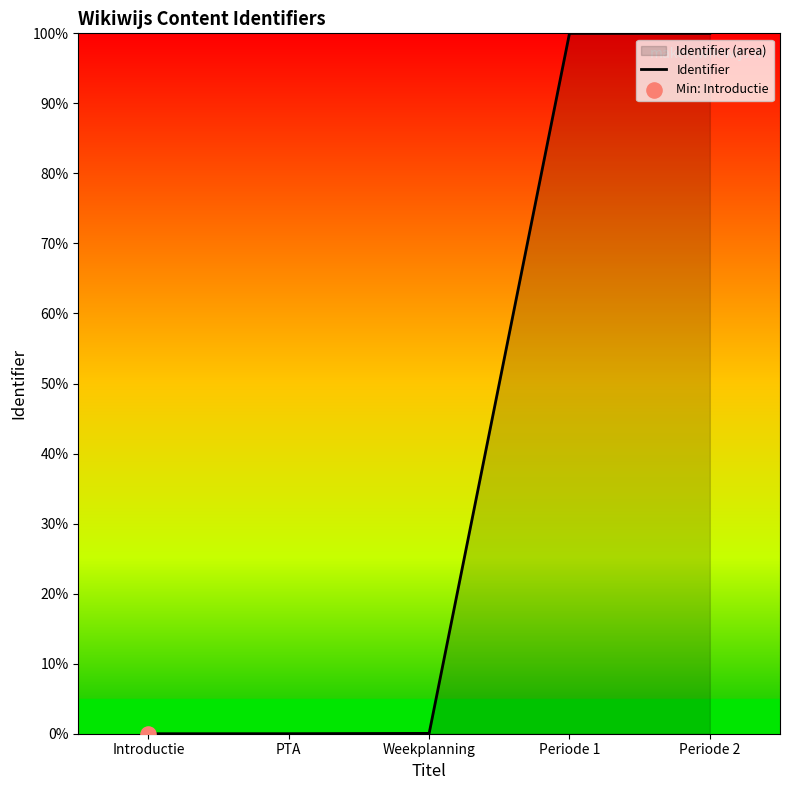

Which has a higher value, PTA or Periode 2?

Periode 2